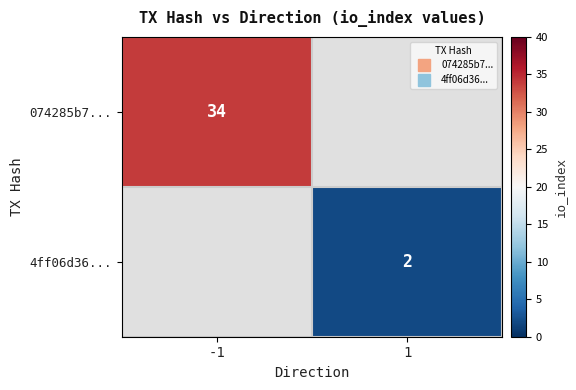

The value of 4ff06d36... at 1 is 2.0. True or false?

True